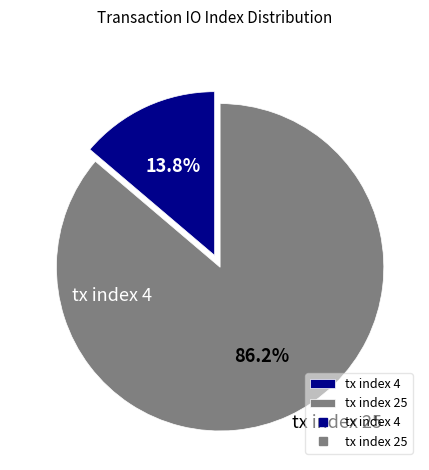

The tx index 25 slice represents 86% of the pie. True or false?

True